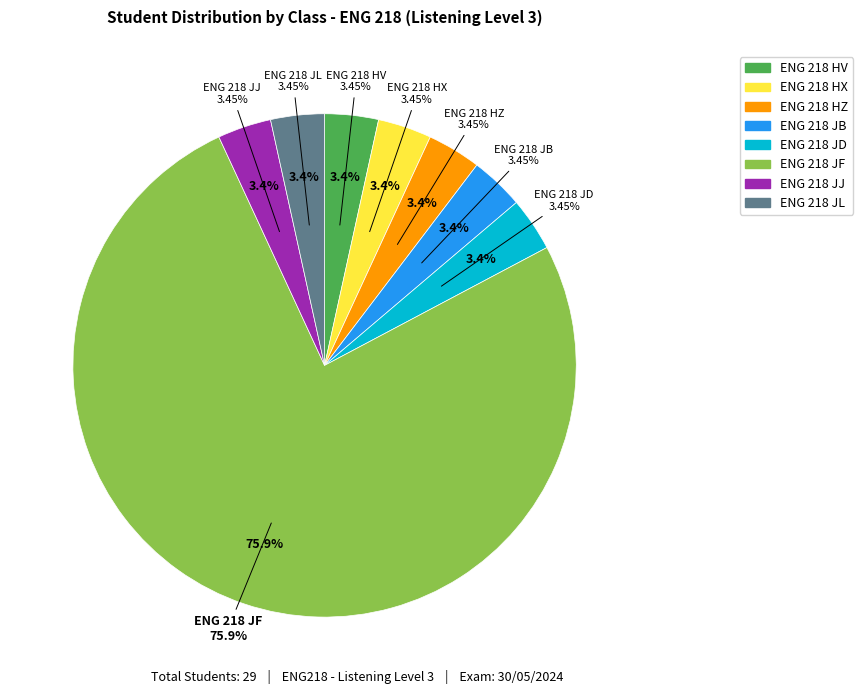

Which category has the smallest portion of the pie?

ENG 218 HV